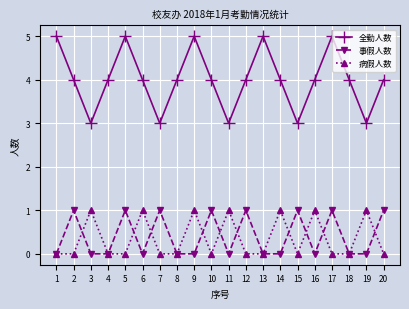

Which series has the largest total across all categories?

全勤人数